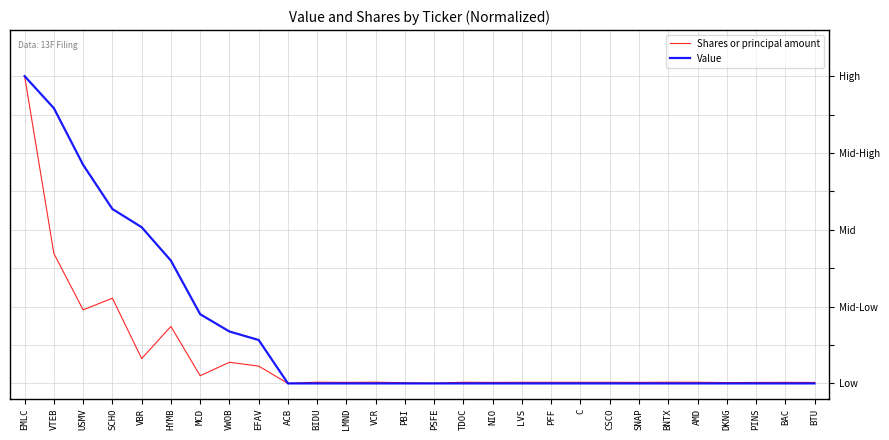

Which category has the highest value in the Value series?

EMLC